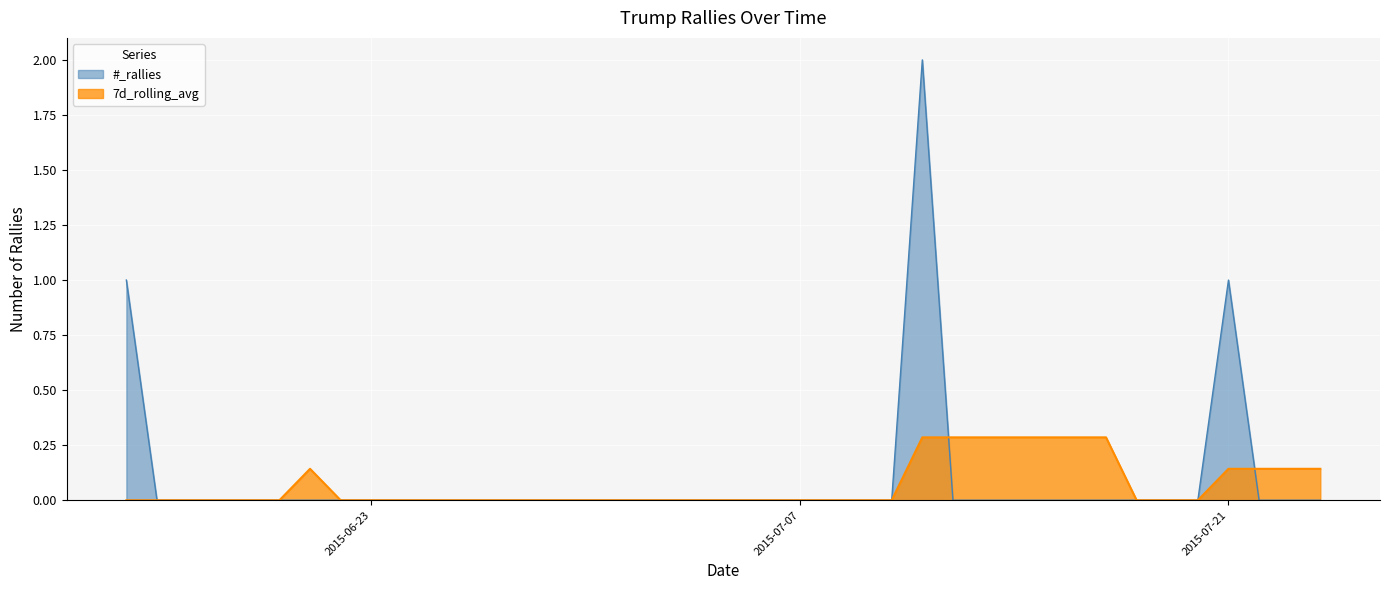

Which series has the largest range (max minus min)?

#_rallies